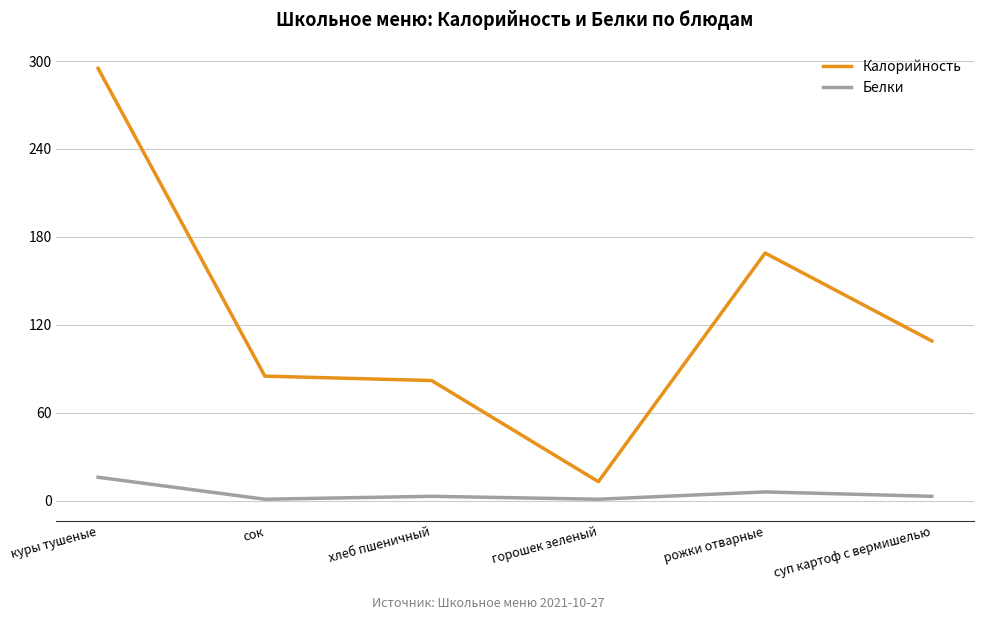

What is the average value of the Калорийность series?

126